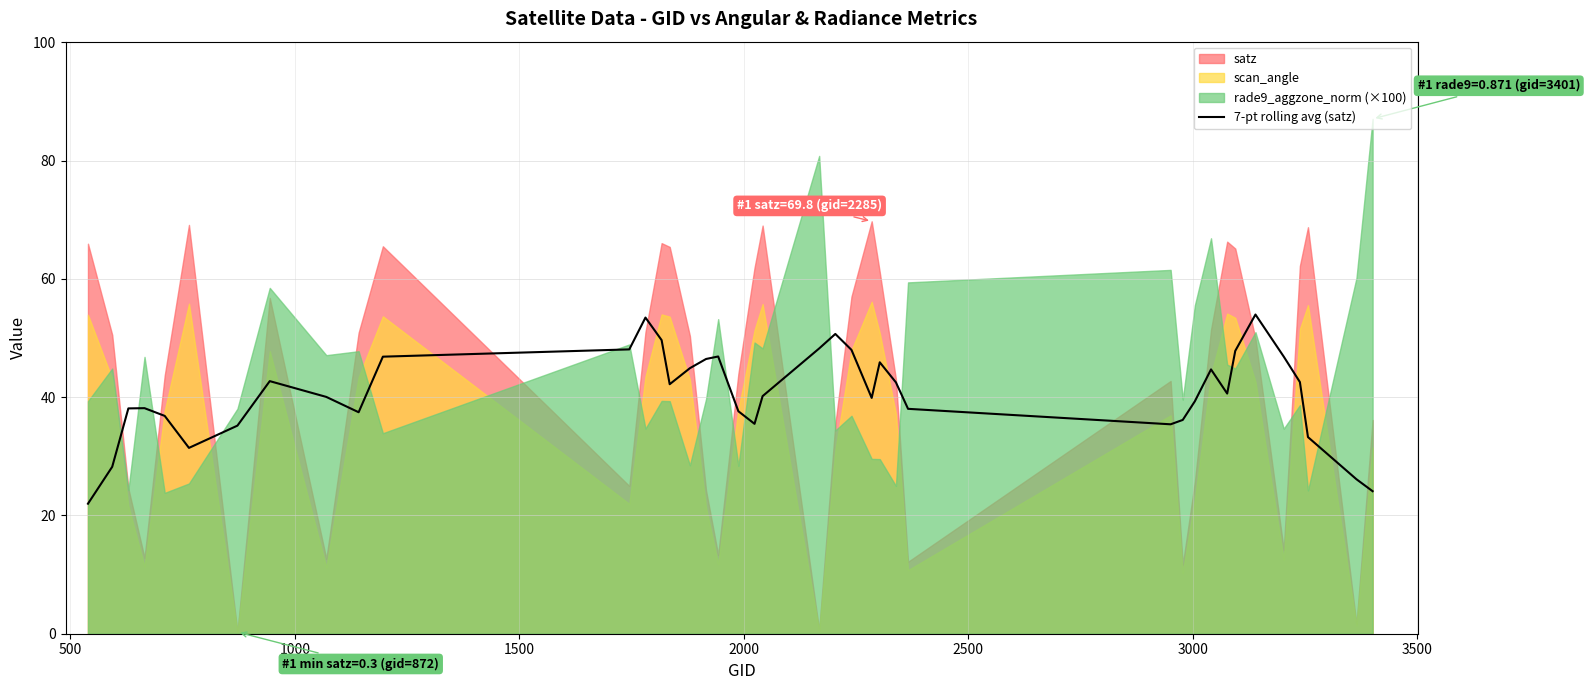

What is the lowest value of the 7-pt rolling avg (satz) series?

22.0